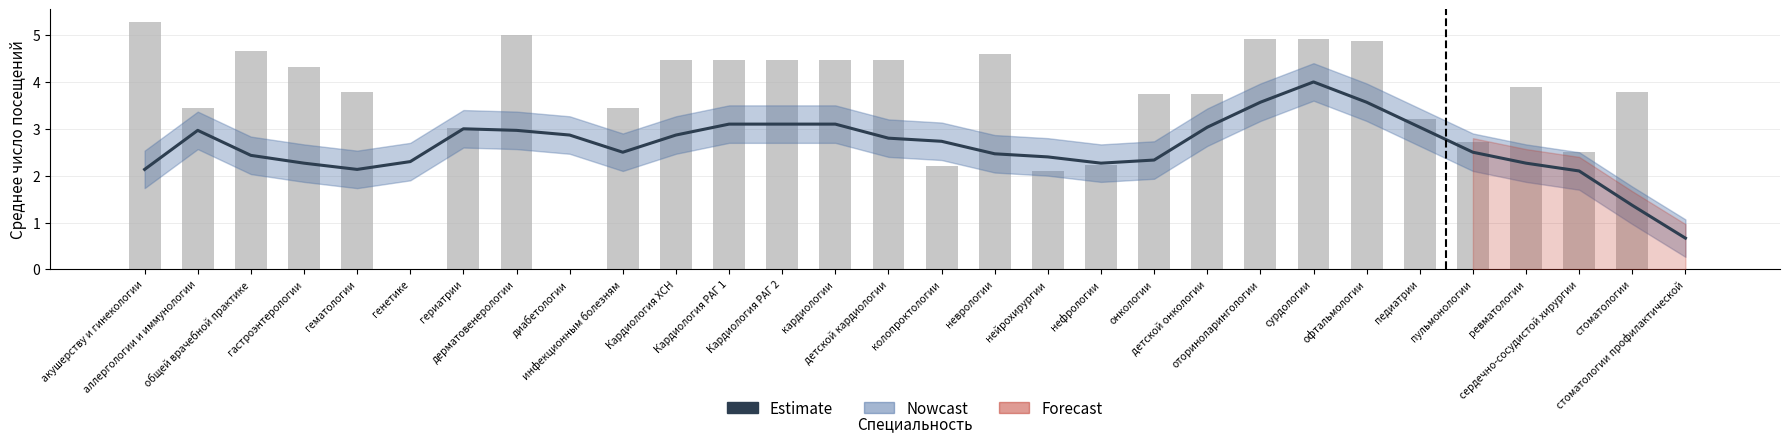

How many data points are above 2?

28